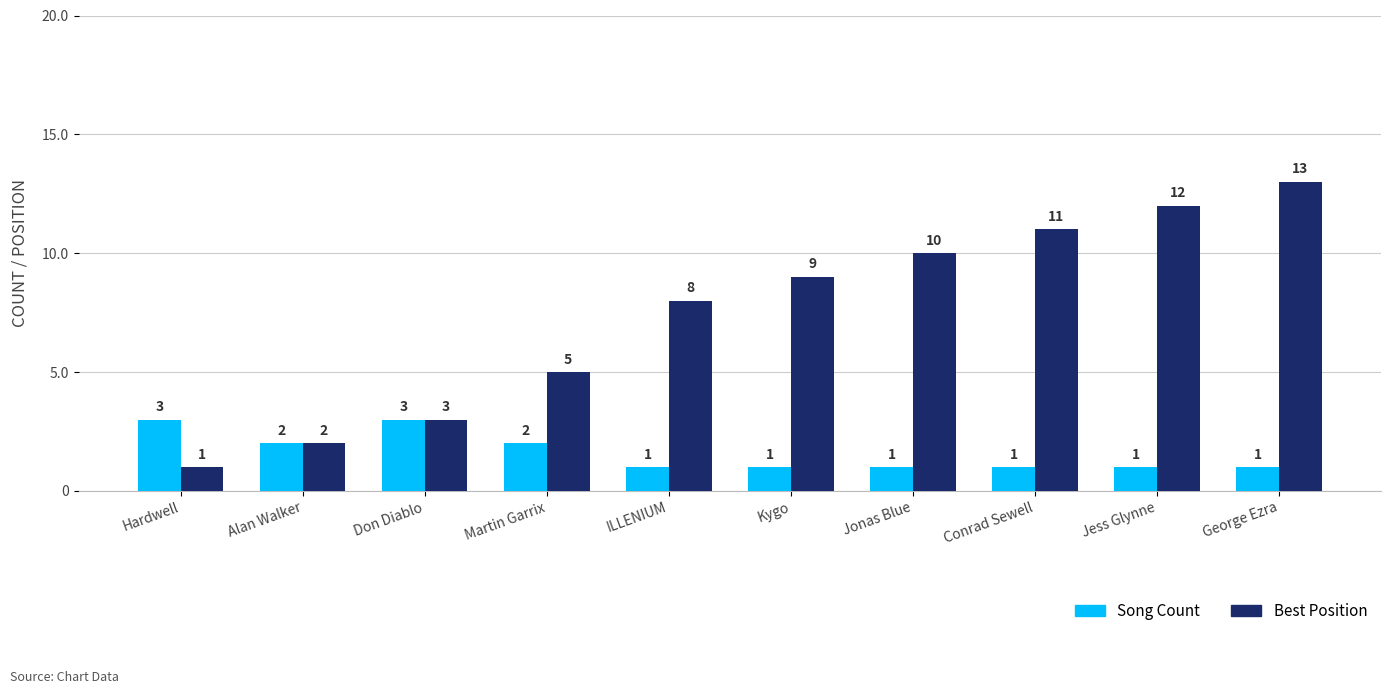

Which series has the largest total across all categories?

Best Position